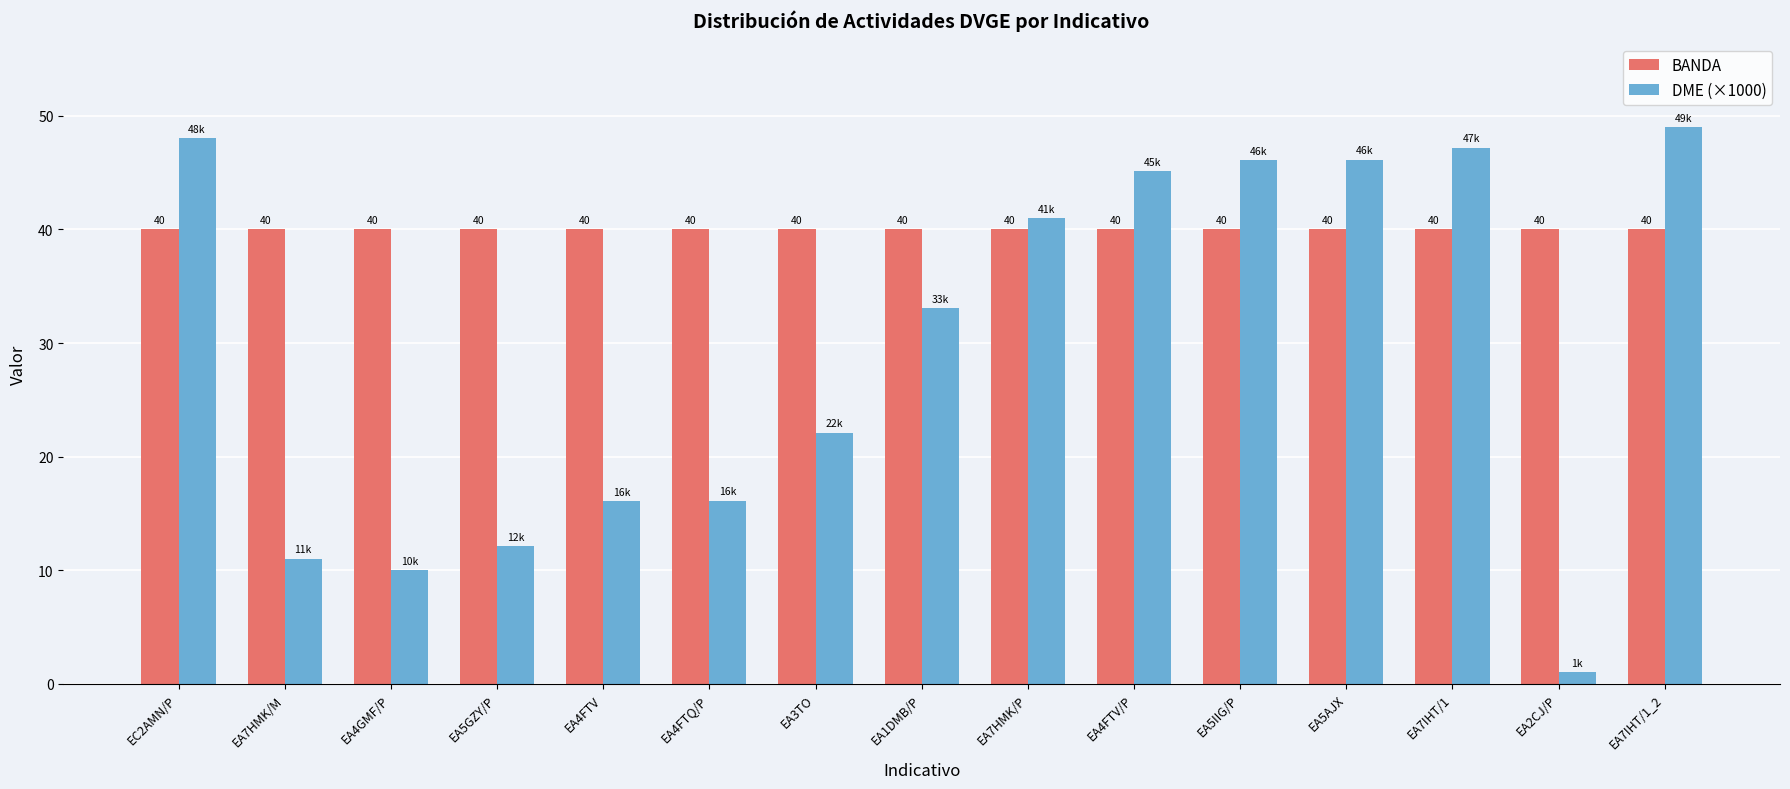

Which series changed the most between EA7HMK/P and EA5IIG/P?

DME (×1000)